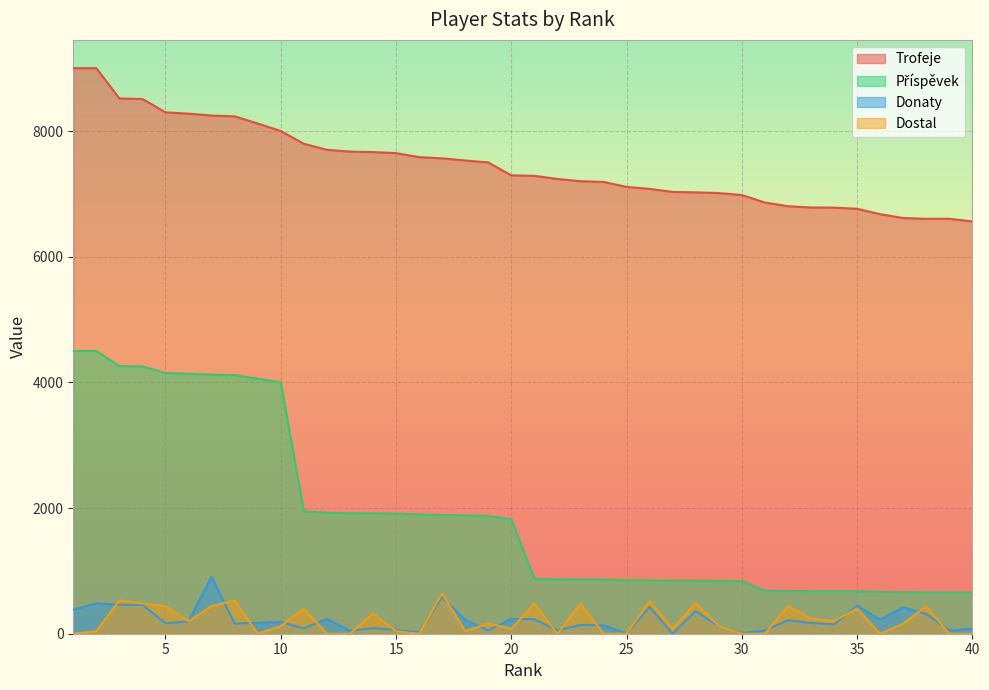

At how many categories does at least one series exceed 8838?

2